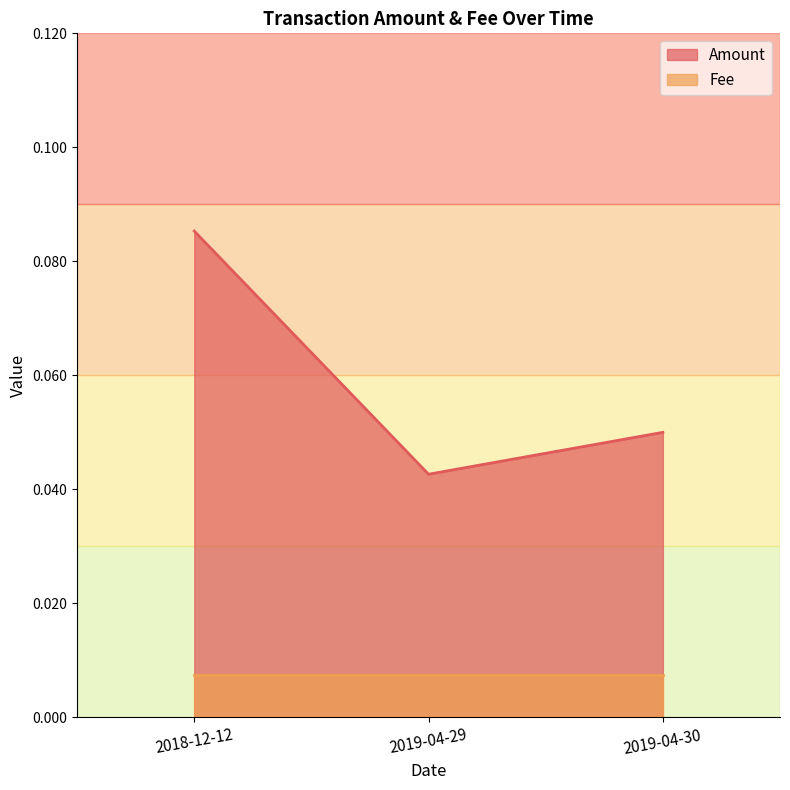

The chart shows a value of 0.0 at 2019-04-29. True or false?

False